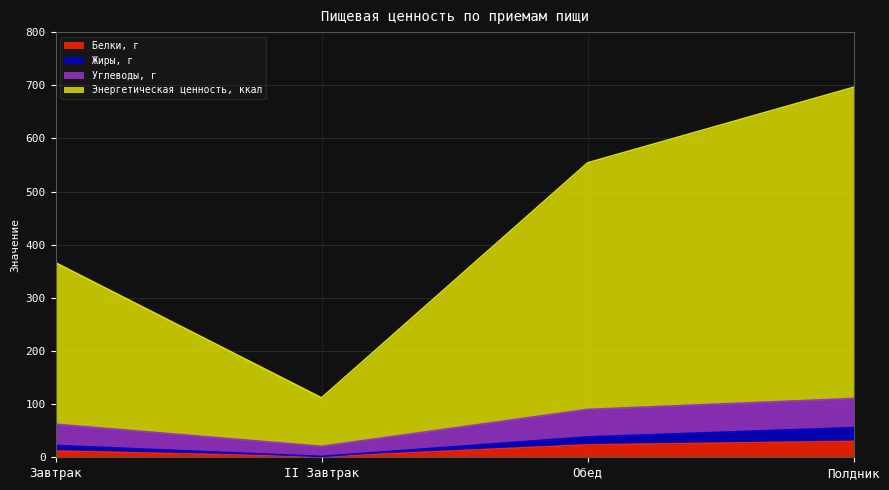

What is the sum of the Белки, г values at II Завтрак and Полдник?

30.7